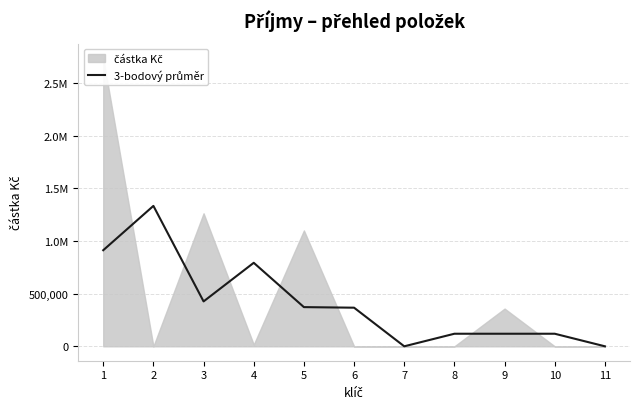

What is the average value?

414968.9